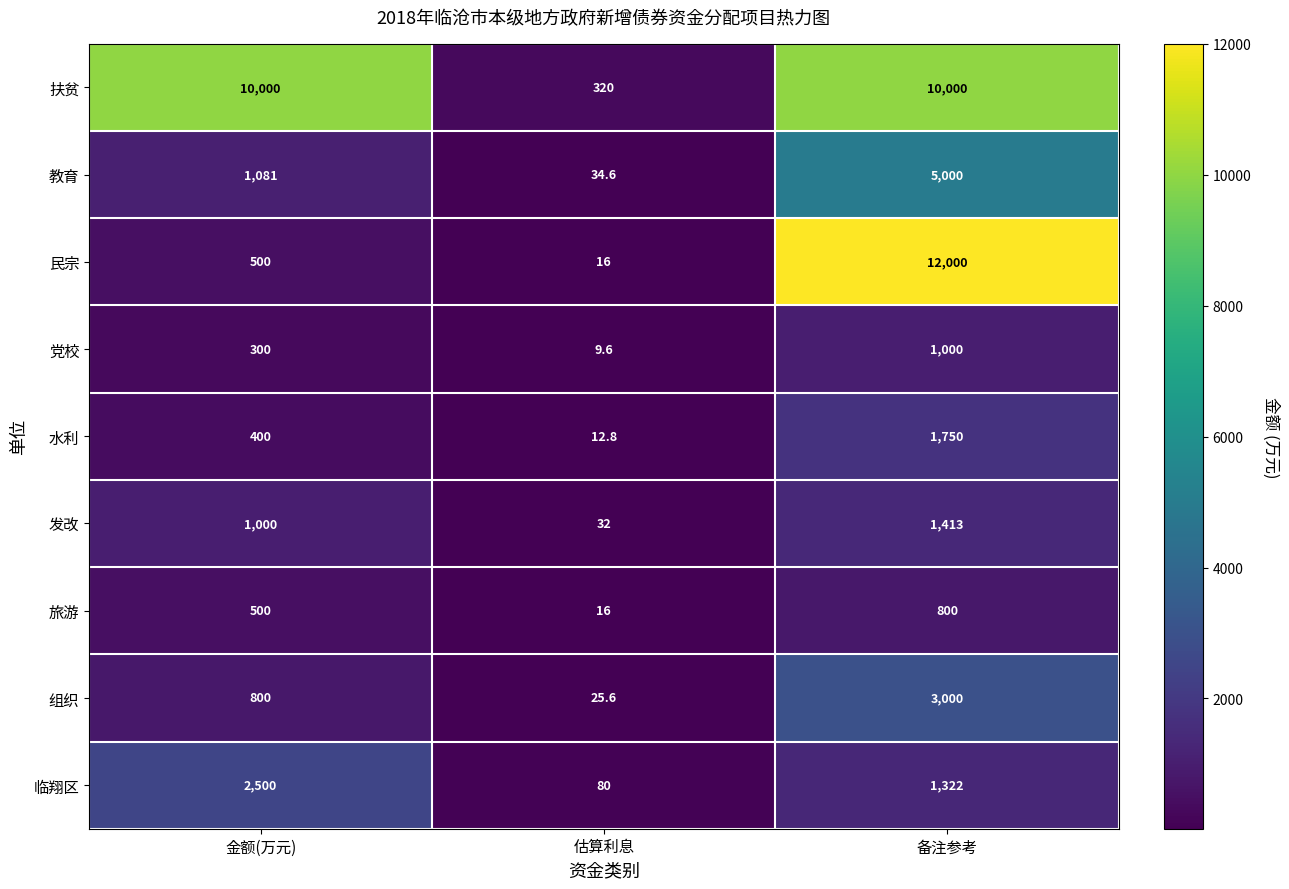

Which category has the highest value across all series?

备注参考